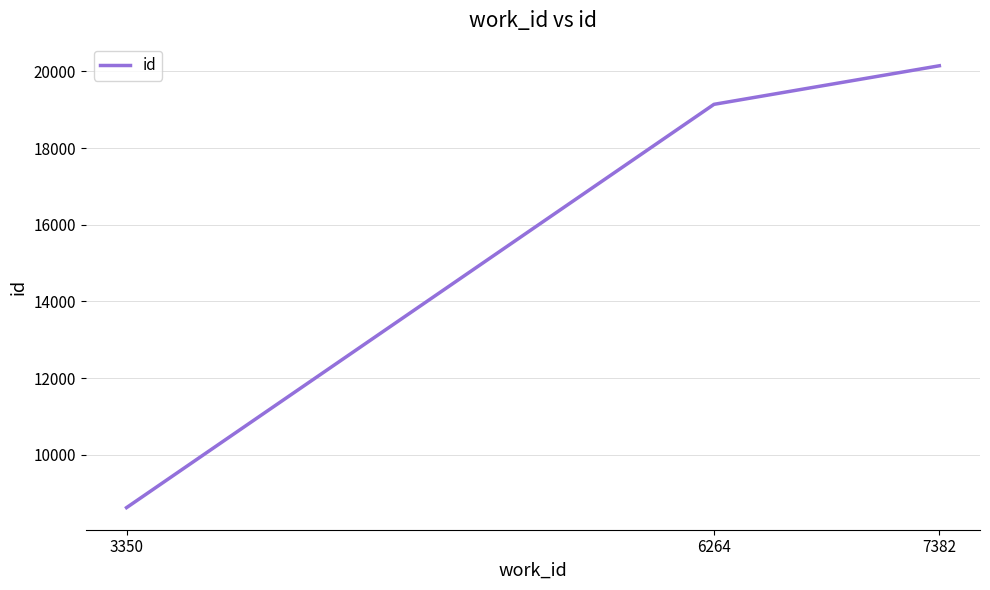

What is the ratio of the value at 6264 to the value at 7382?

1.0